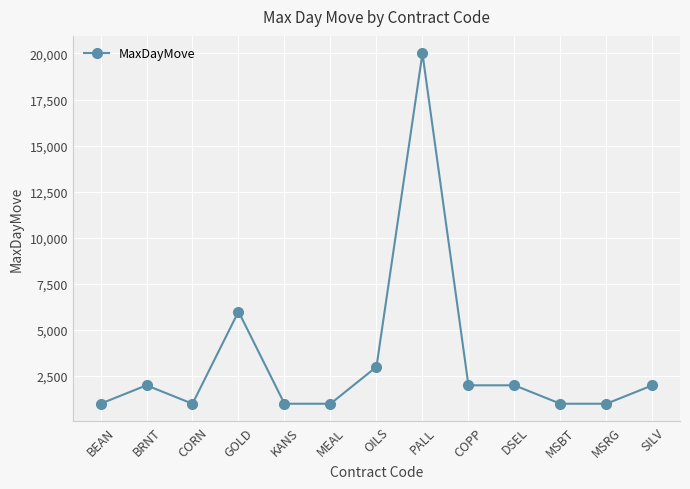

Is this an area chart (filled region under the line)?

No